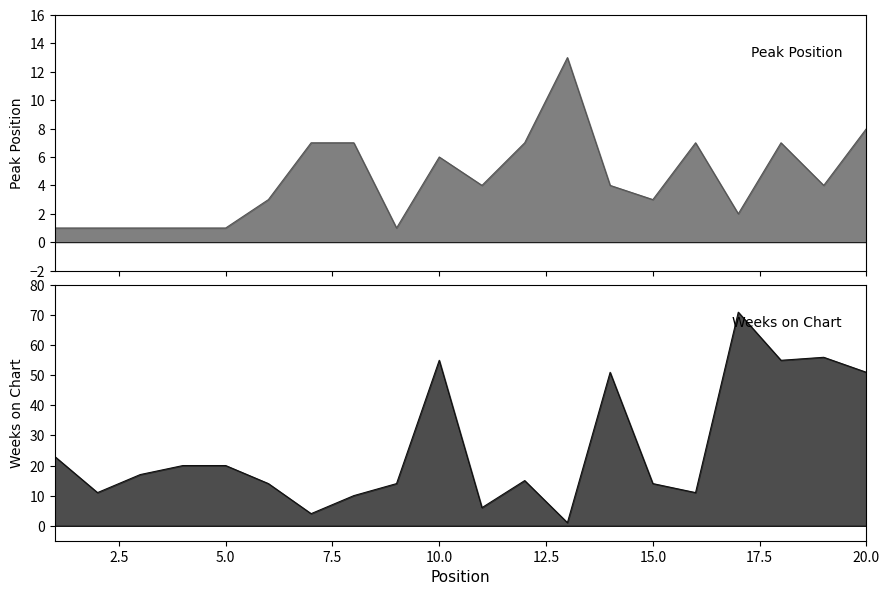

Reading right to left, what are all the values shown in this chart?

Peak Position: 8	4	7	2	7	3	4	13	7	4	6	1	7	7	3	1	1	1	1	1
Weeks on Chart: 51	56	55	71	11	14	51	1	15	6	55	14	10	4	14	20	20	17	11	23